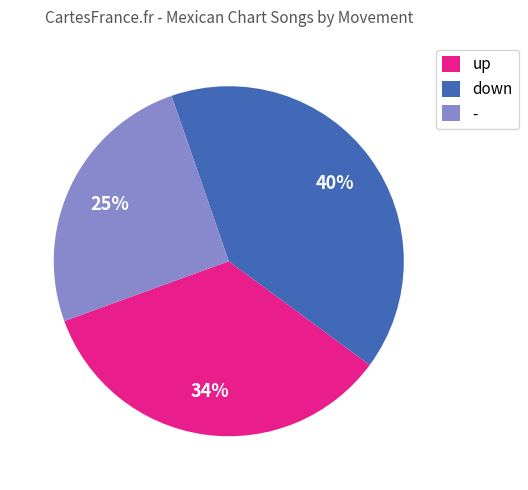

Is it true that up is 34% of the pie?

True